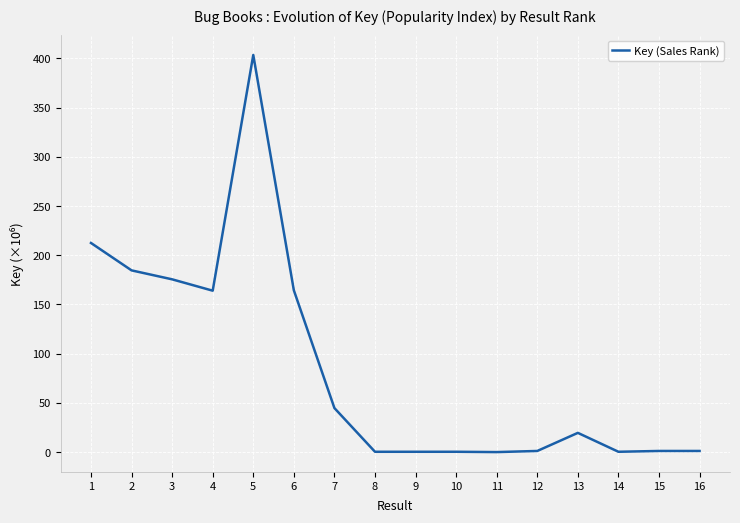

Count the number of data series in this chart.

1